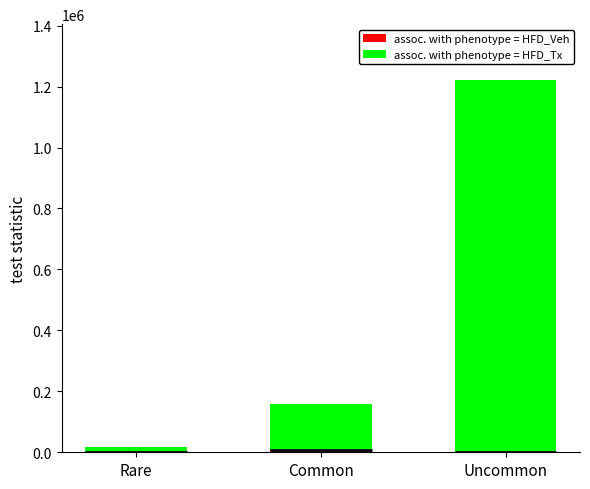

At which category is the sum across all series the highest?

Uncommon